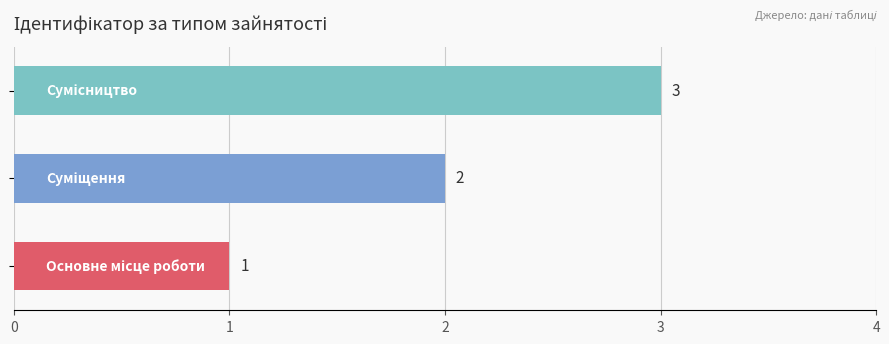

How many values are between 1 and 3?

3